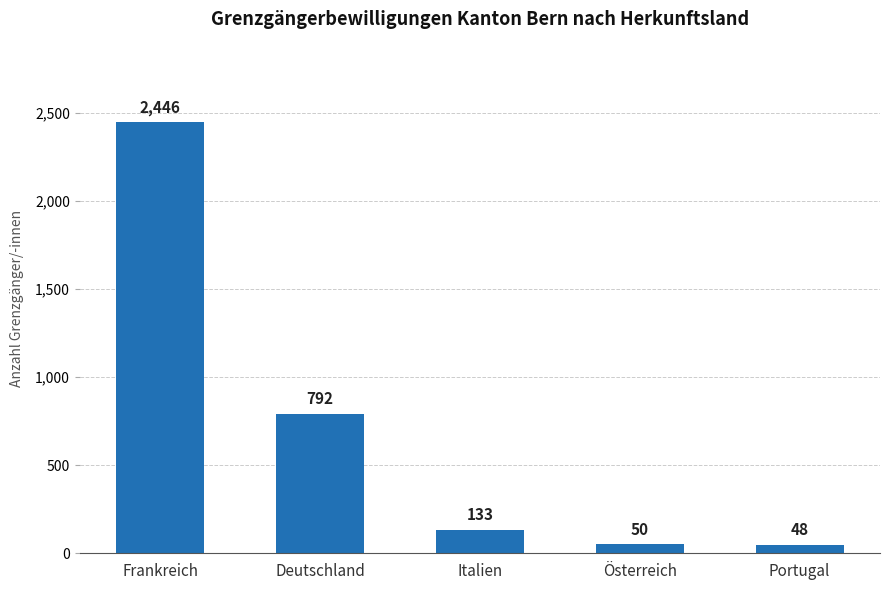

What is the change in value from Deutschland to Italien?

-659